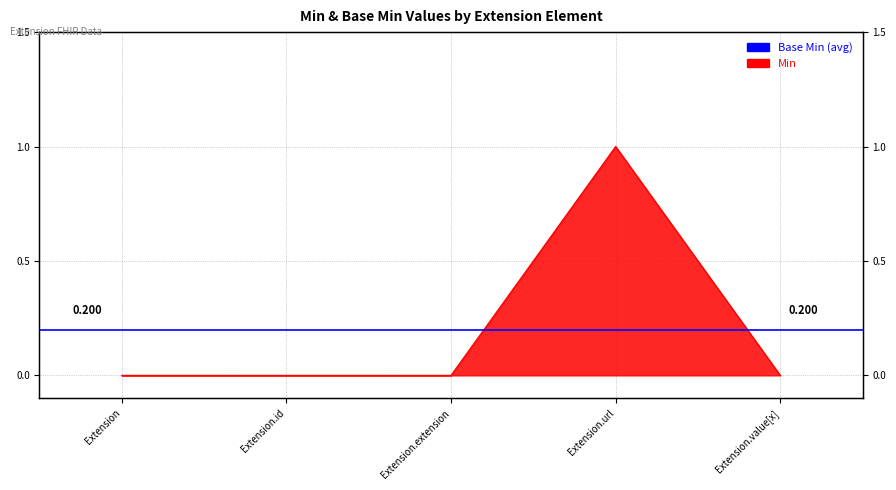

Count the number of values greater than 0.

1